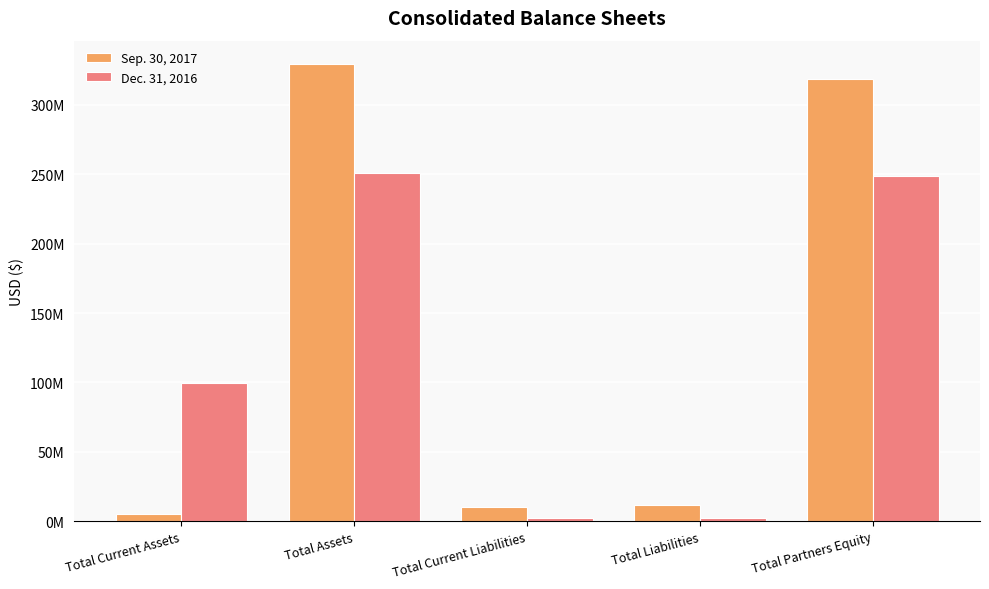

Which category has the lowest value in the Dec. 31, 2016 series?

Total Current Liabilities